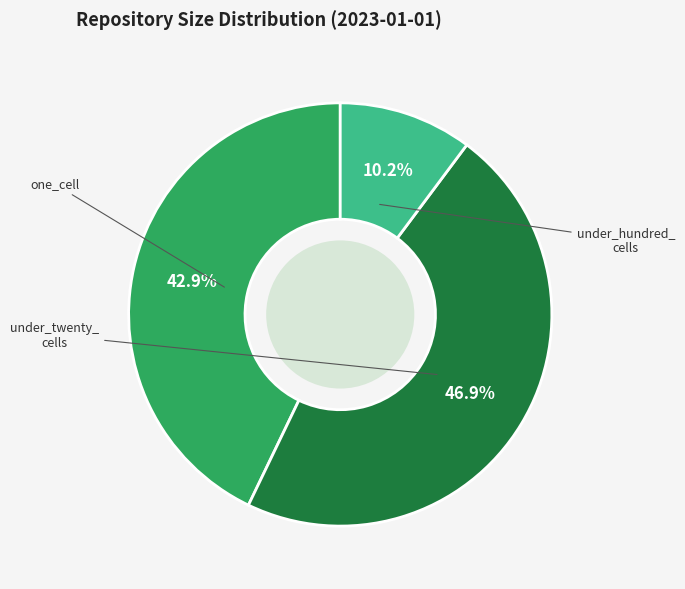

Does any single category account for the majority?

No